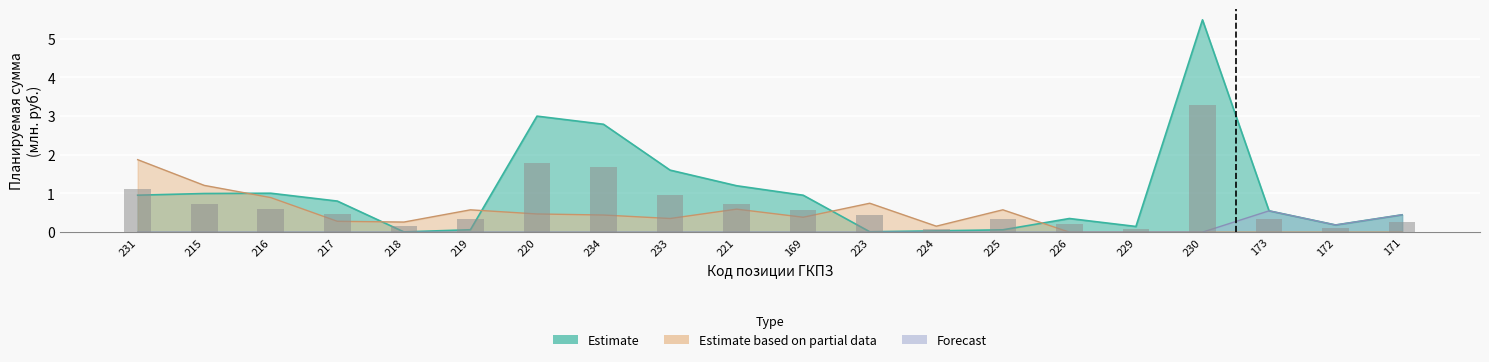

What is the label of the 3rd bar from the right?

173